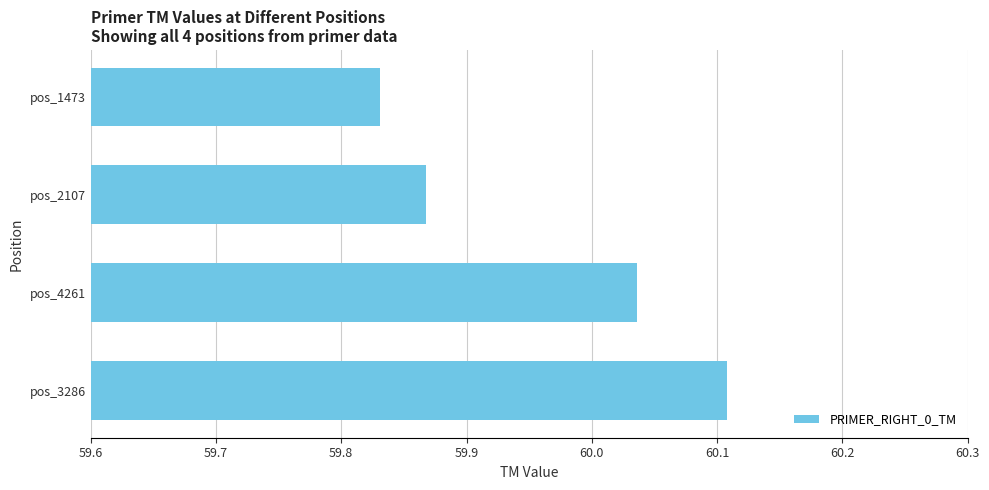

List the labels in order of value, smallest first.

pos_1473, pos_2107, pos_4261, pos_3286